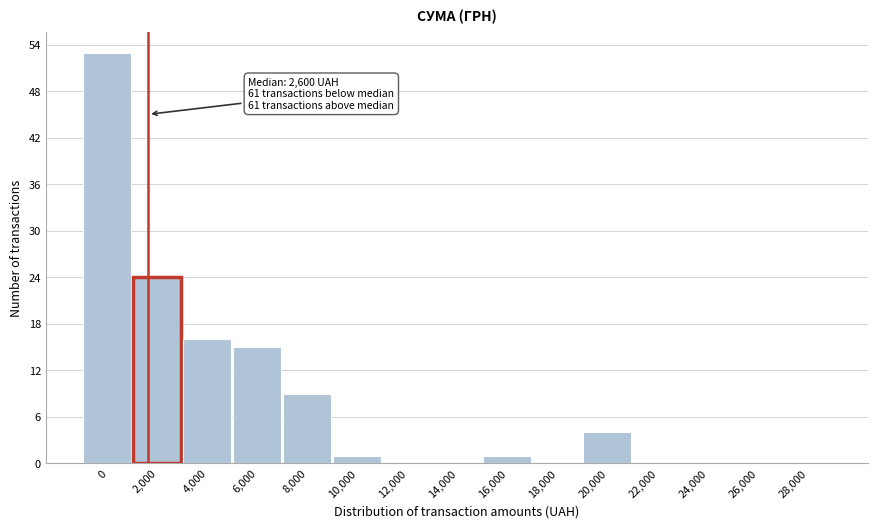

Reading right to left, transcribe all the data shown in this chart.

28,000=0	26,000=0	24,000=0	22,000=0	20,000=4	18,000=0	16,000=1	14,000=0	12,000=0	10,000=1	8,000=9	6,000=15	4,000=16	2,000=24	0=53